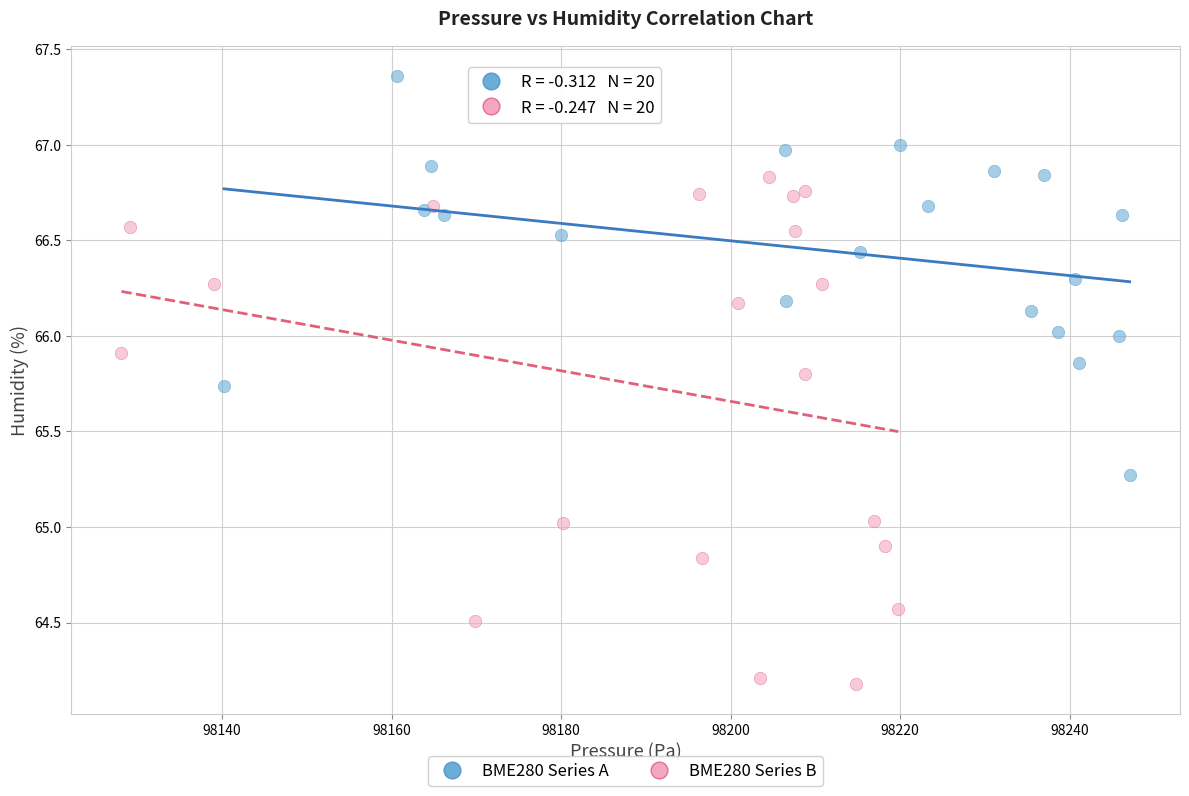

Which series contains the lowest Y value?

BME280 Series B